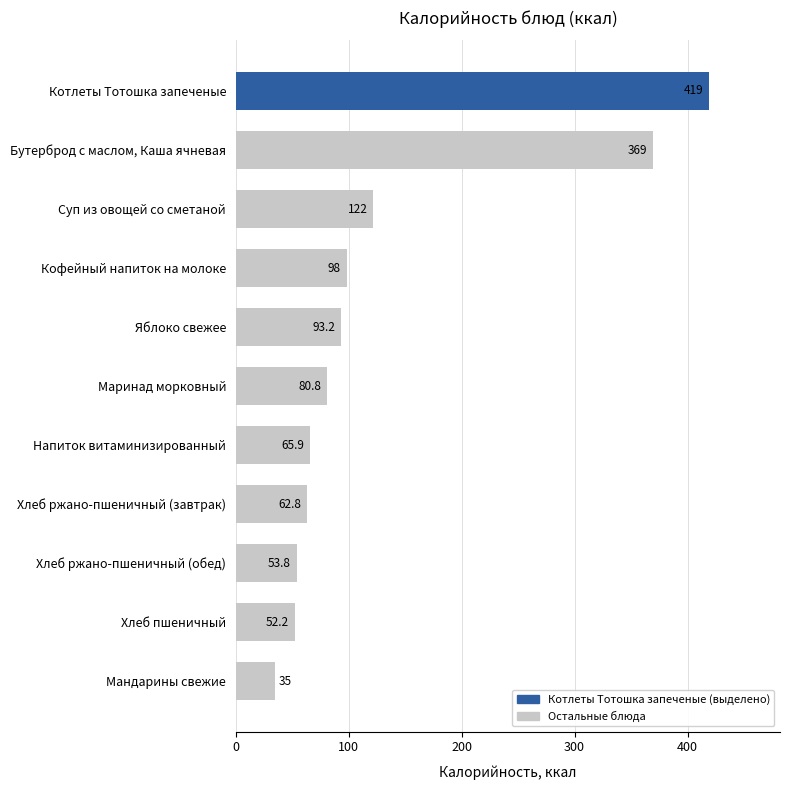

What is the value of the 10th bar from the top?

52.2